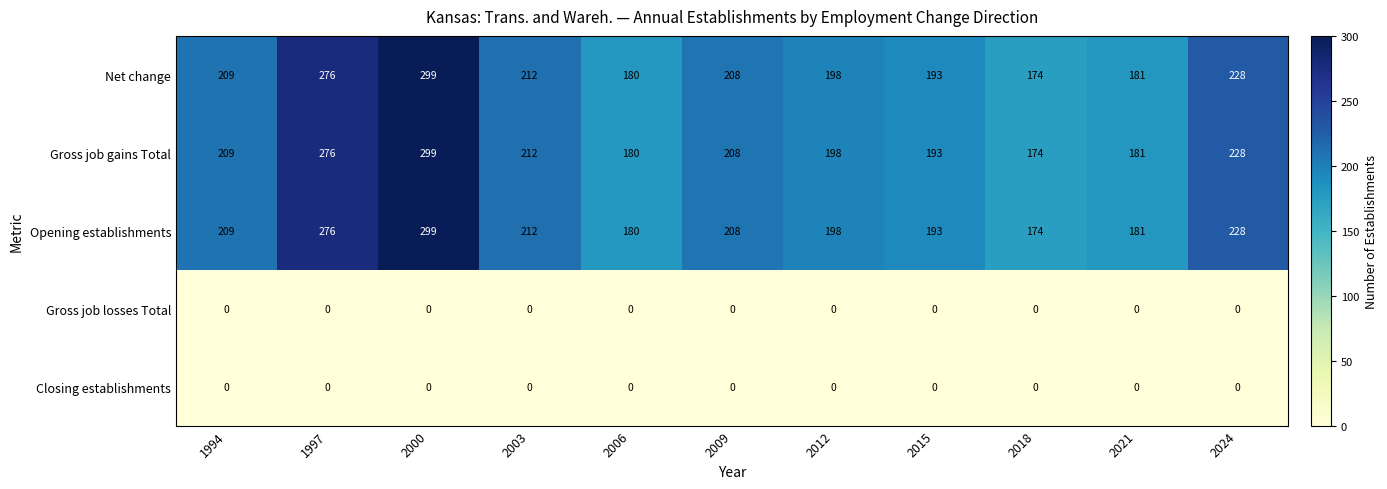

What is the greatest value displayed?

299